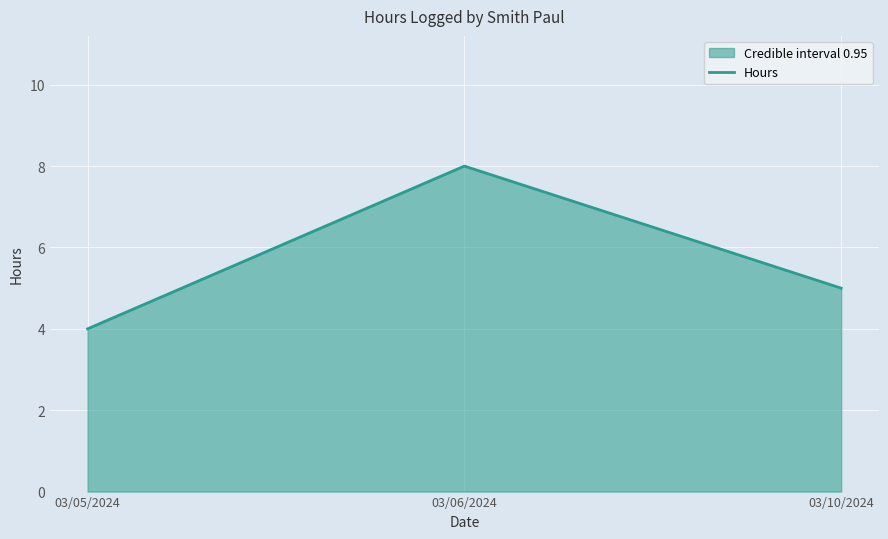

True or false: the data shows 6 at 03/05/2024.

False